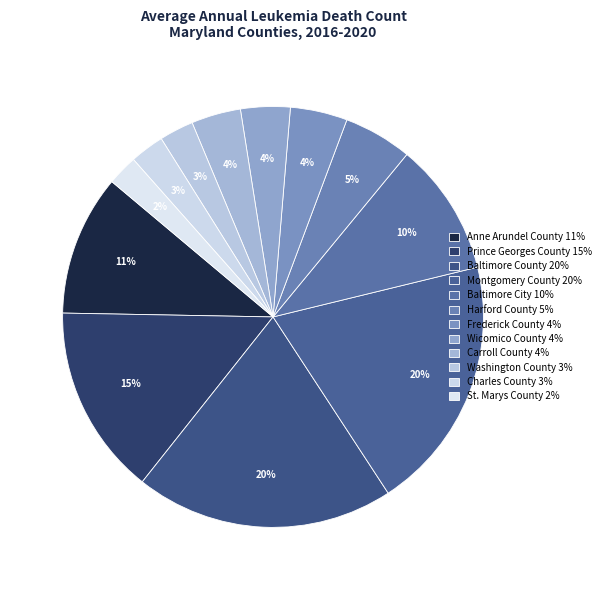

Does Harford County represent more than half of the total?

No